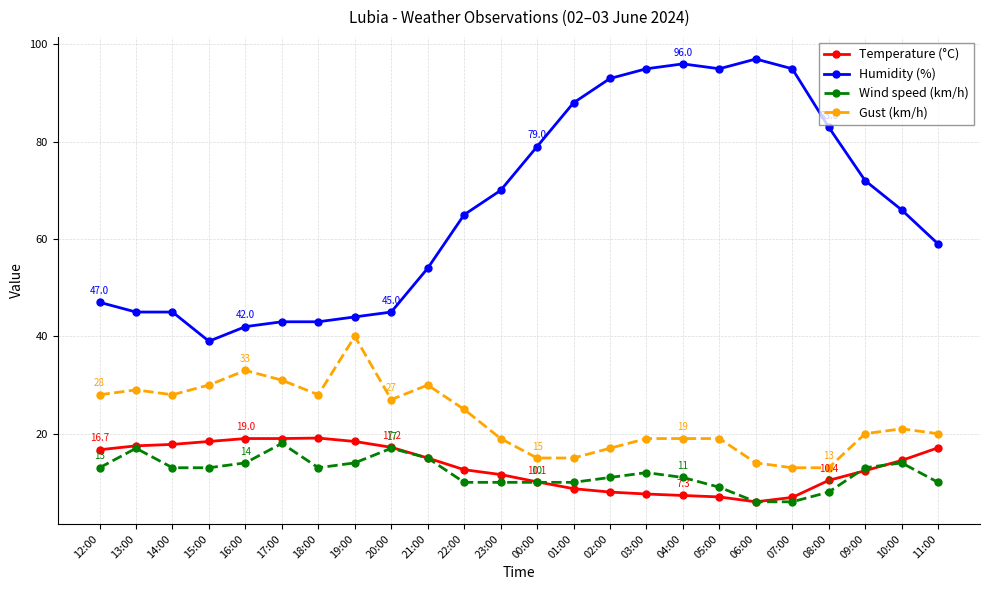

Is it true that Wind speed (km/h) equals 19.5 at 19:00?

False